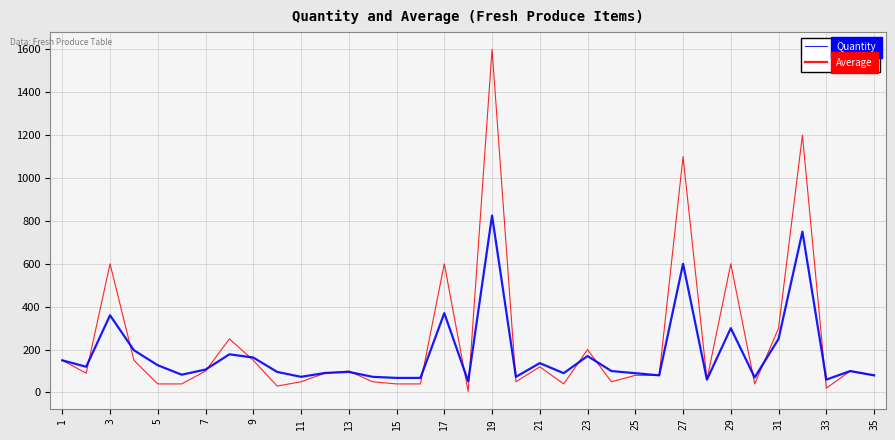

Rank the series by their average value, from highest to lowest.

Quantity, Average